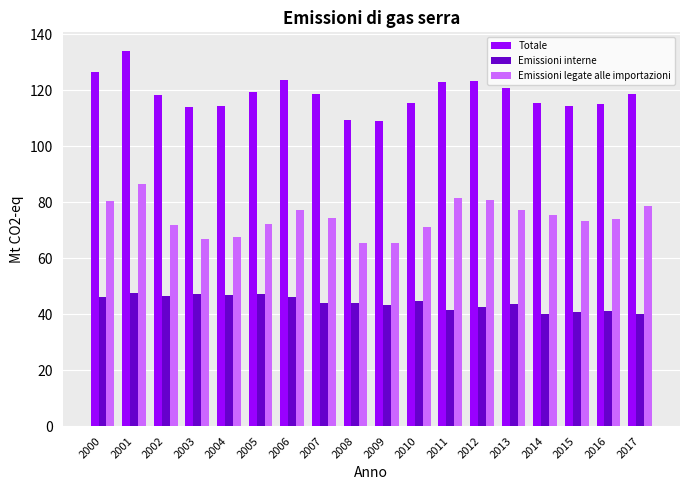

Is it true that Emissioni legate alle importazioni equals 80.8 at 2012?

True